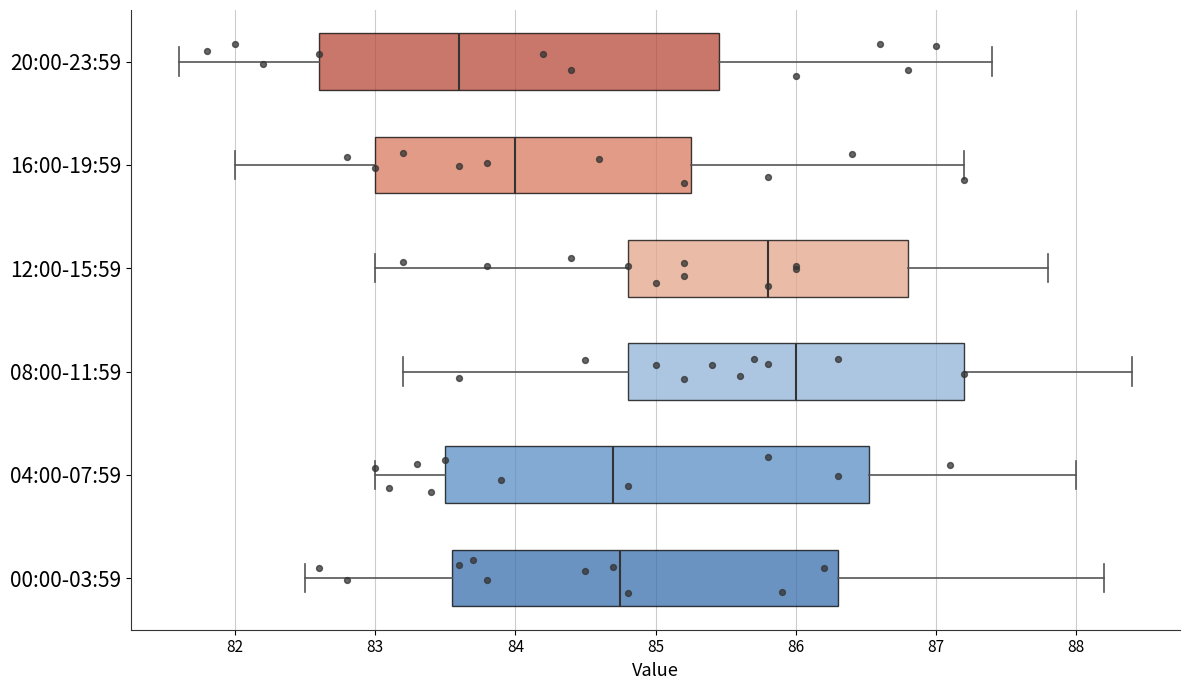

Which box's median line is the furthest to the left?

20:00-23:59